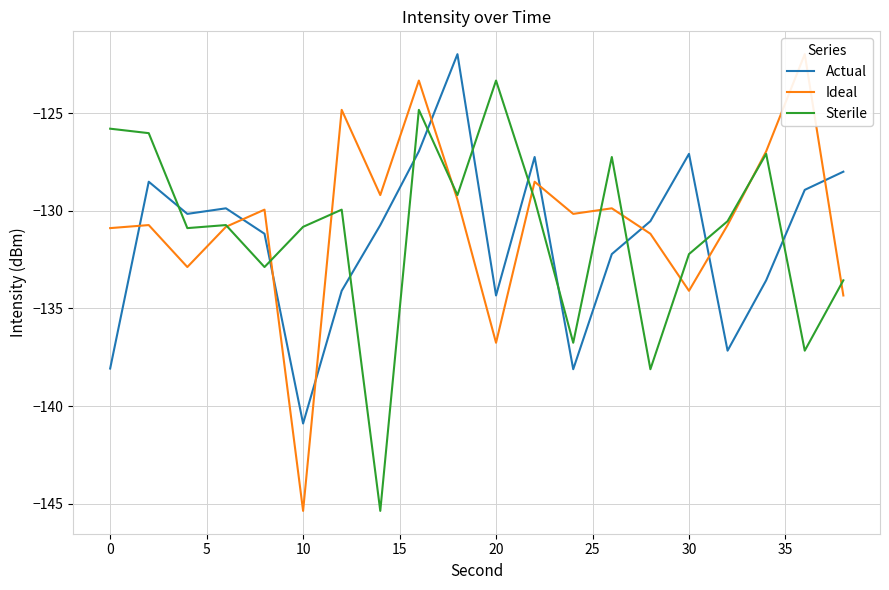

What is the lowest value of the Actual series?

-140.9